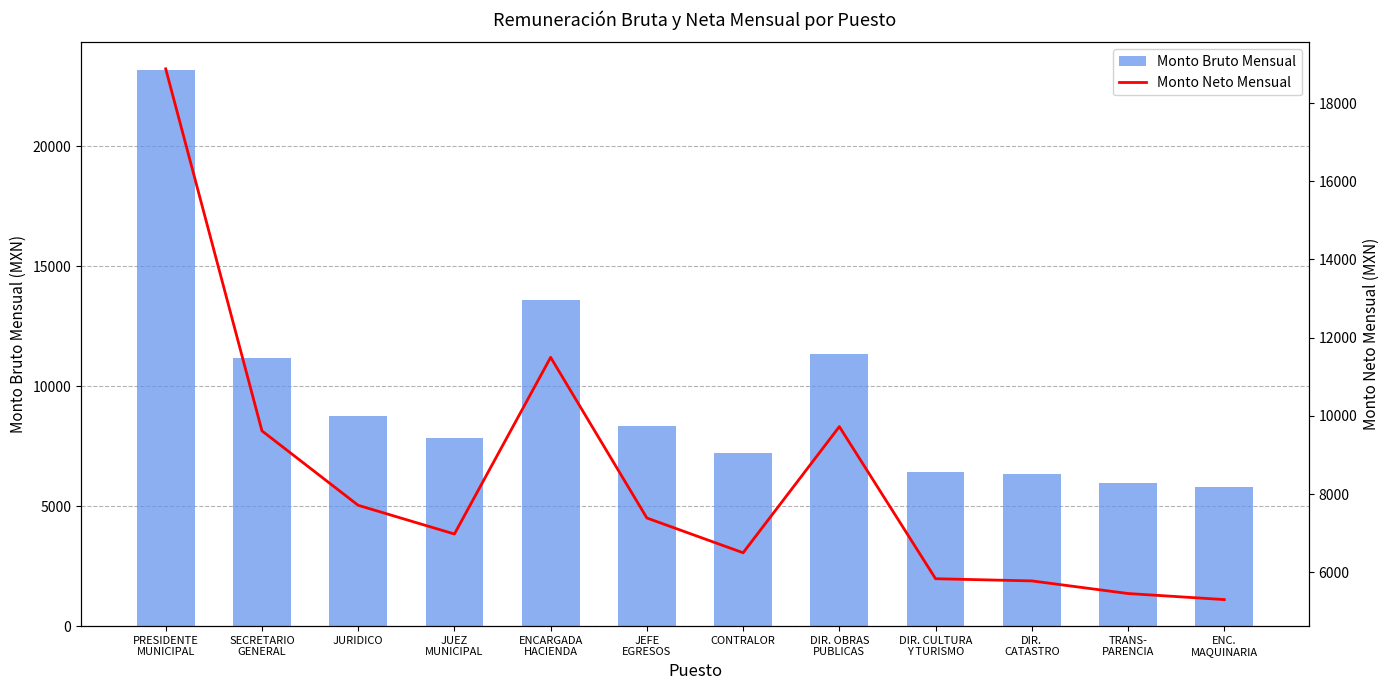

The Monto Bruto Mensual series shows 12691.2 at JURIDICO. True or false?

False